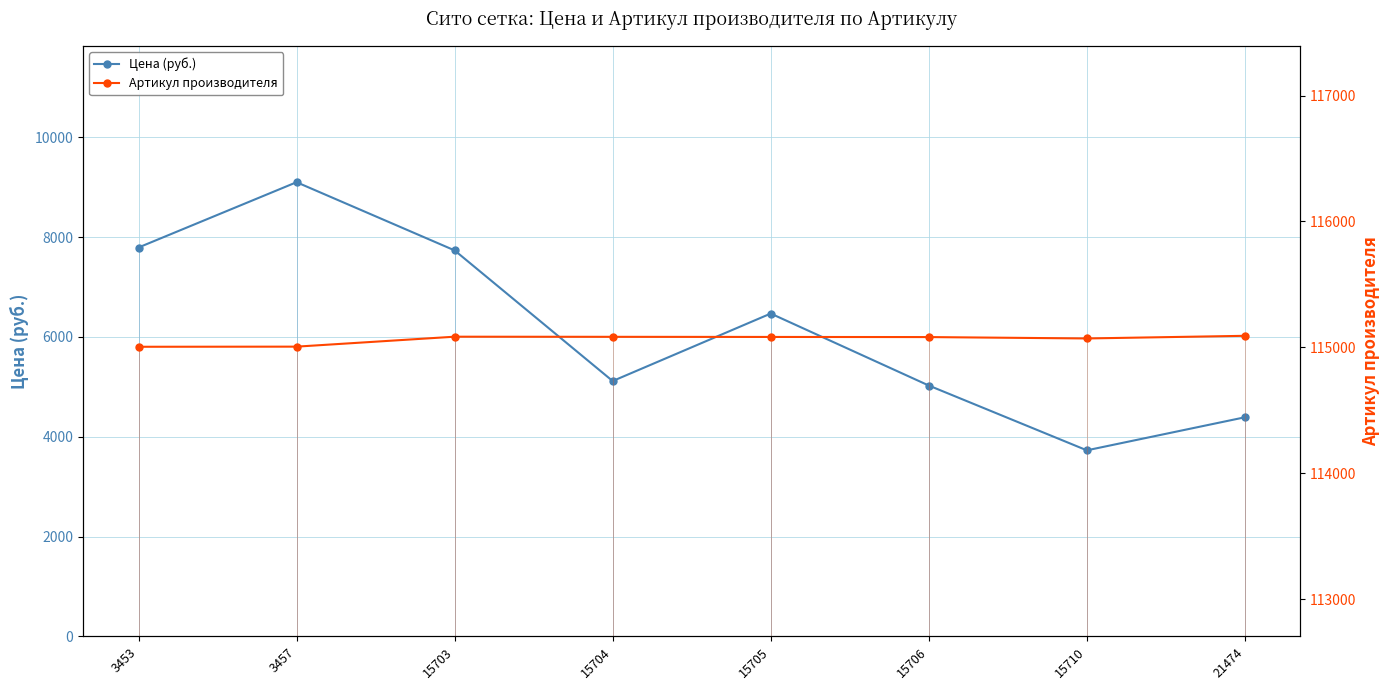

True or false: Артикул производителя and Цена (руб.) intersect in this chart.

False